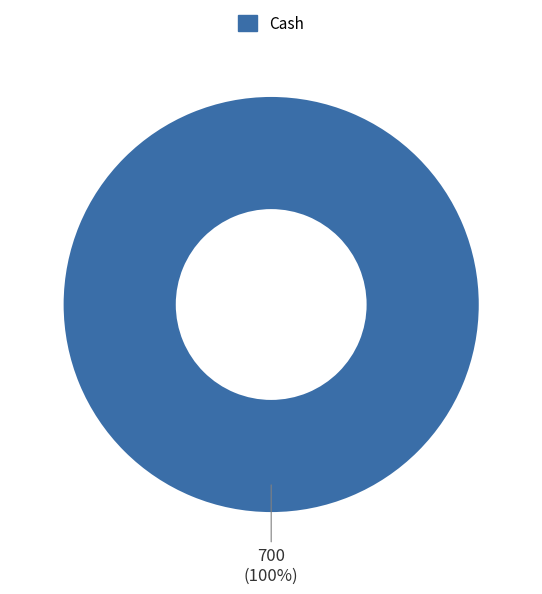

Rank the categories by value from lowest to highest.

Cash